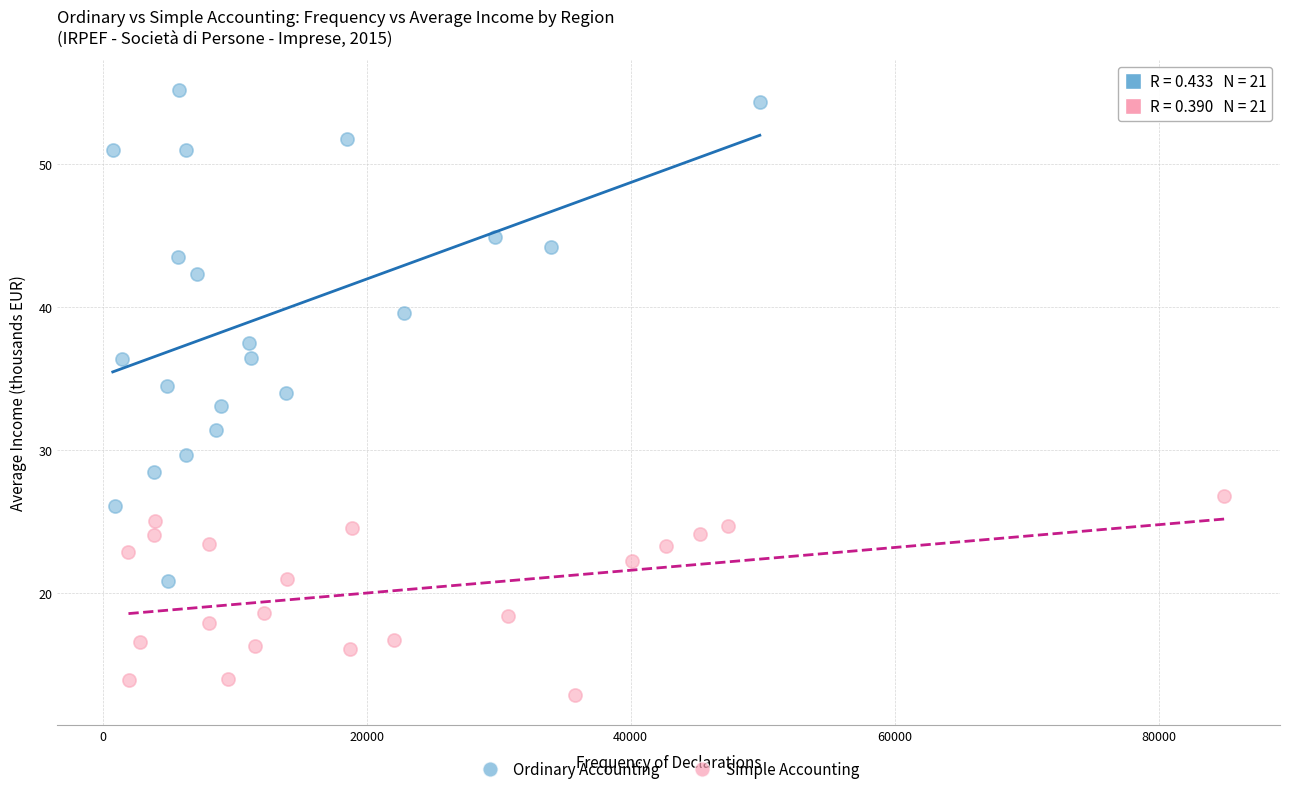

Which series has the widest spread of Y values?

Ordinary Accounting